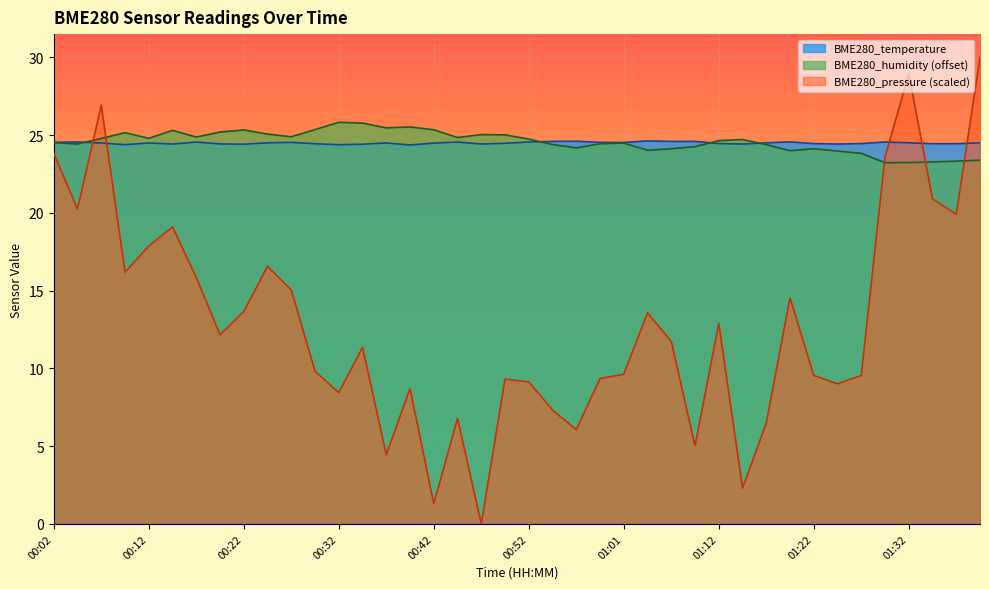

Is the value of BME280_humidity at 01:27 greater than the value of BME280_pressure at 01:32?

No